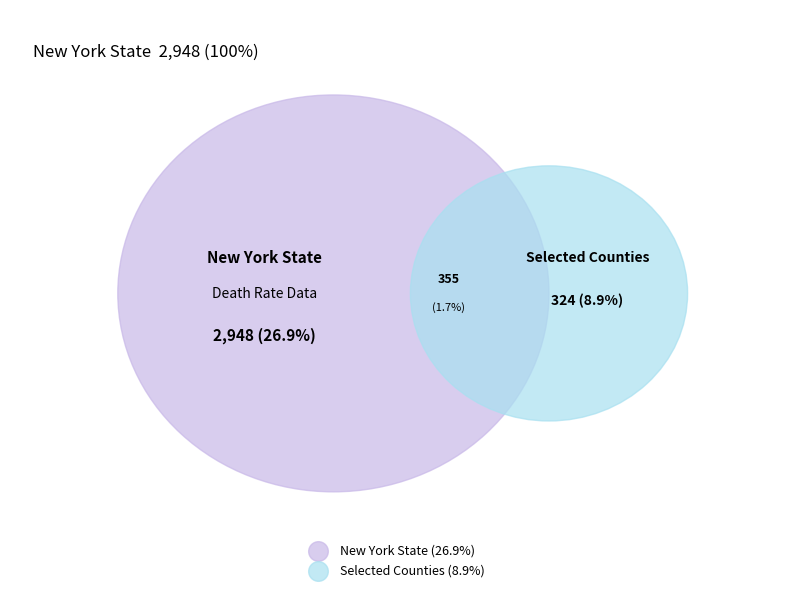

True or false: Livingston County accounts for 6% of the total.

False